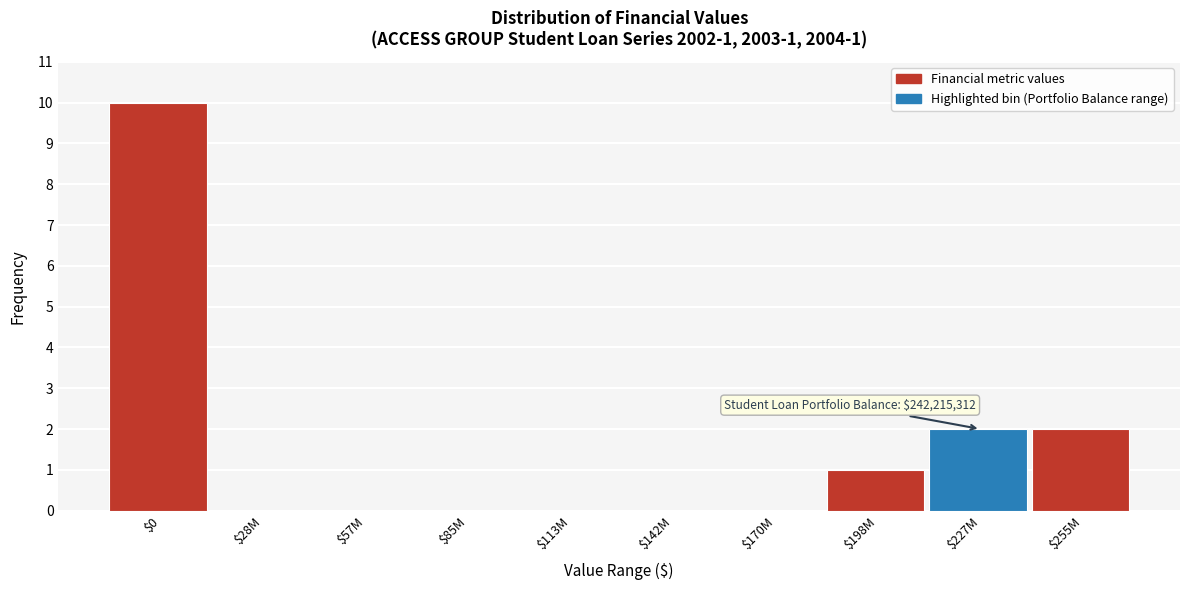

What is the sum of all values?

15